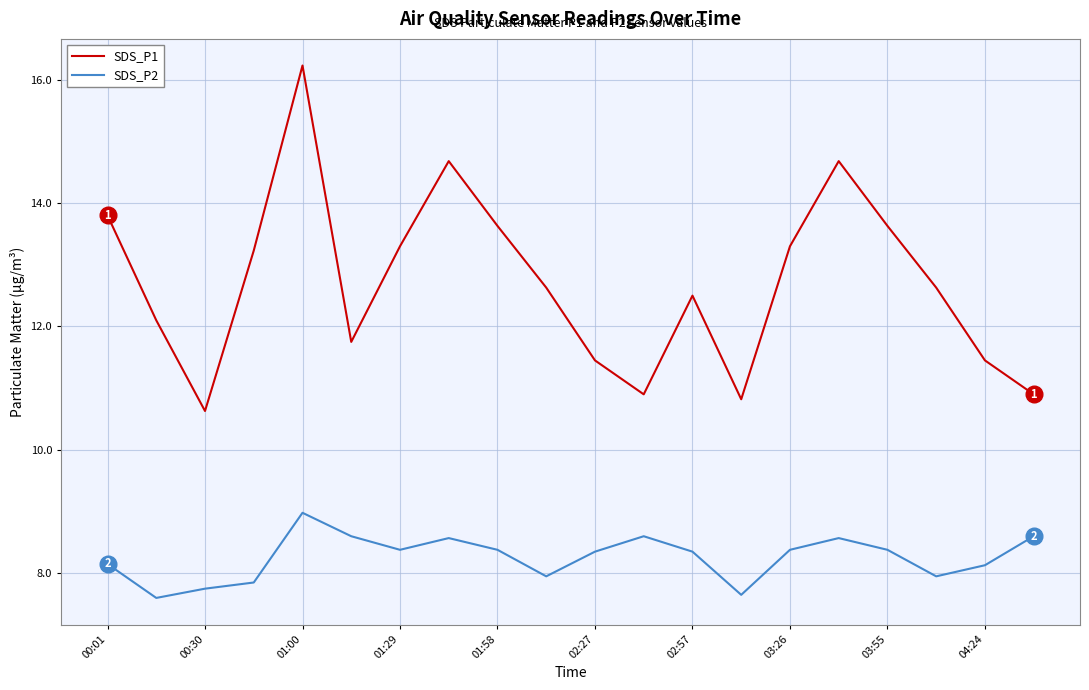

True or false: SDS_P2 and SDS_P1 intersect in this chart.

False